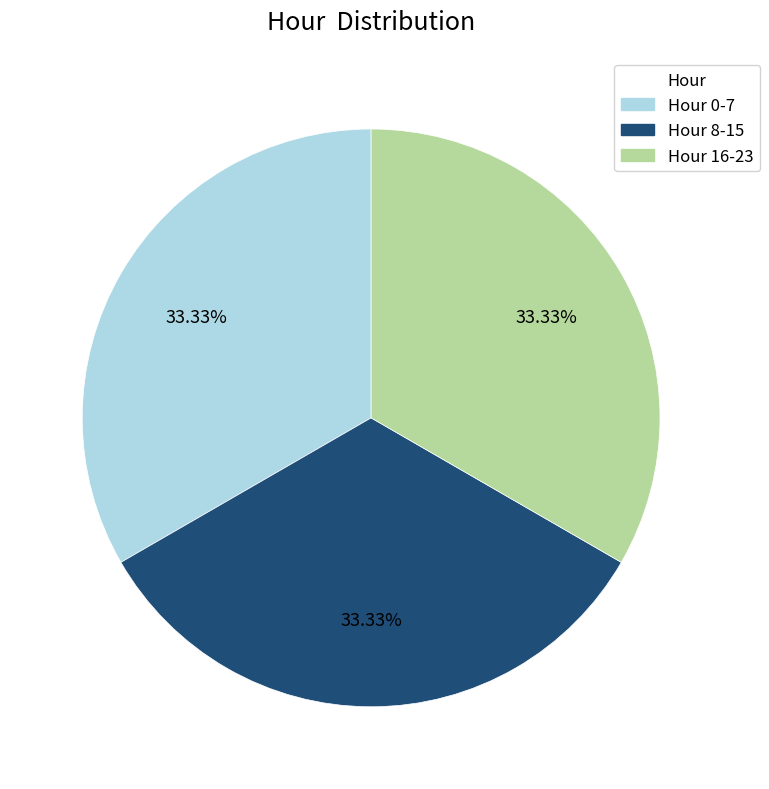

Is there a majority slice in this chart?

No